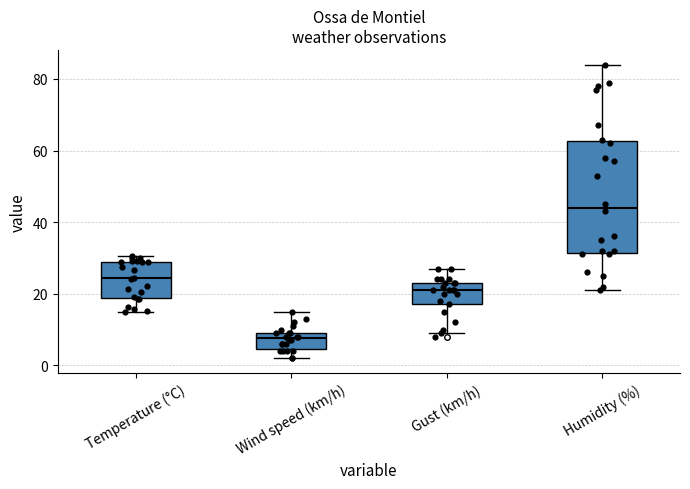

Comparing the boxes themselves (not the whiskers), which one is the tallest?

Humidity (%)